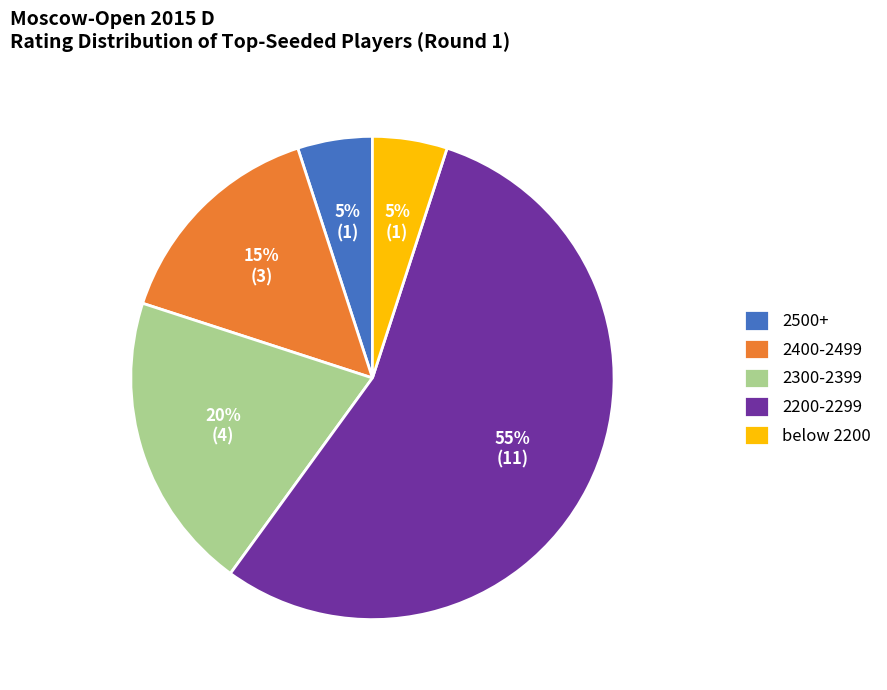

Between 2300-2399 and 2400-2499, which is larger?

2300-2399